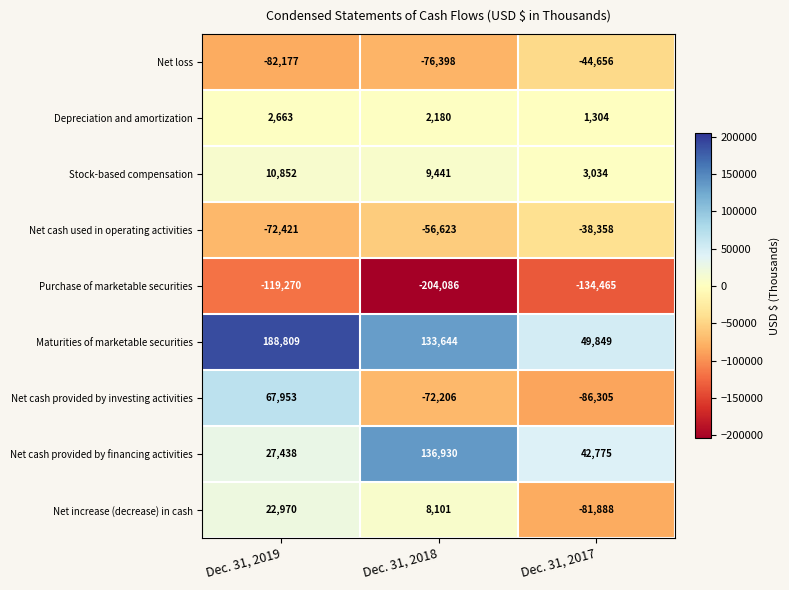

Which label corresponds to the smallest value in the chart?

Dec. 31, 2018